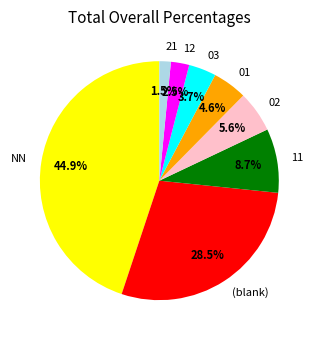

Is 02 the majority of the pie?

No